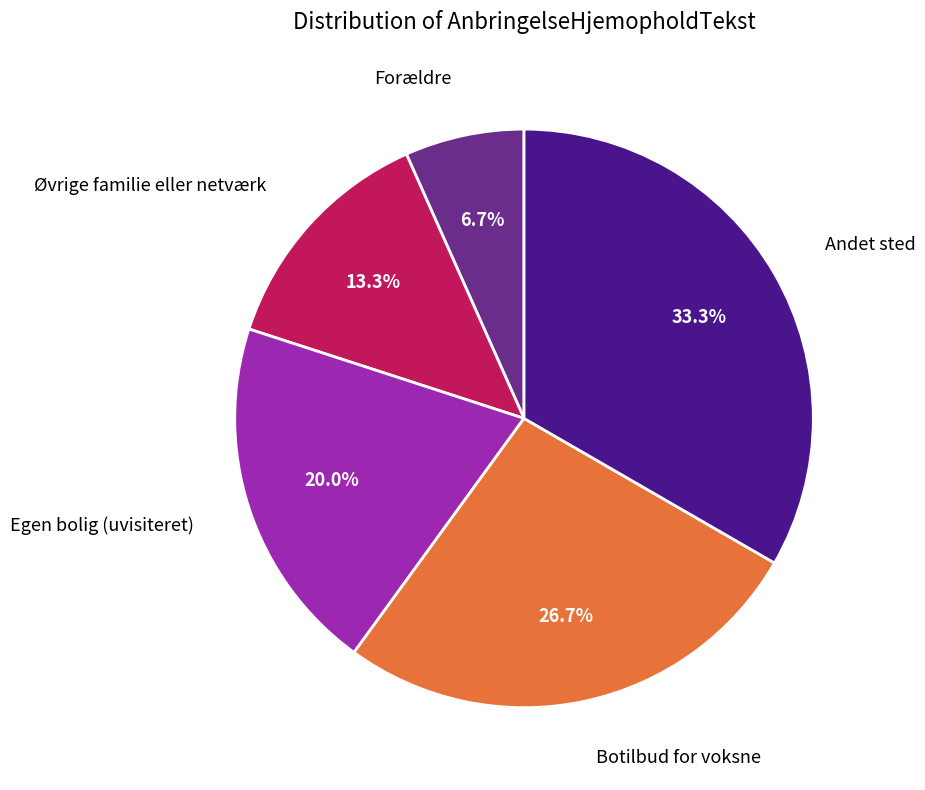

Does any single category account for the majority?

No